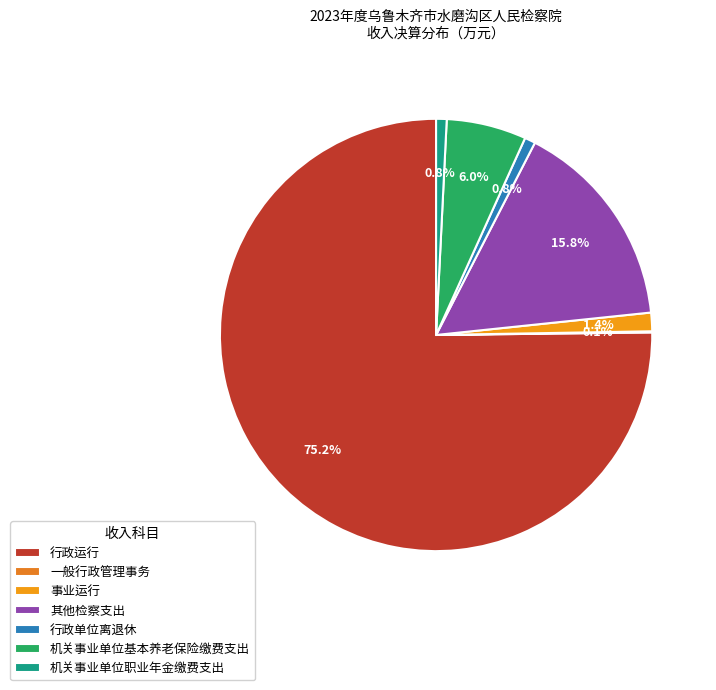

Does any single category account for the majority?

Yes